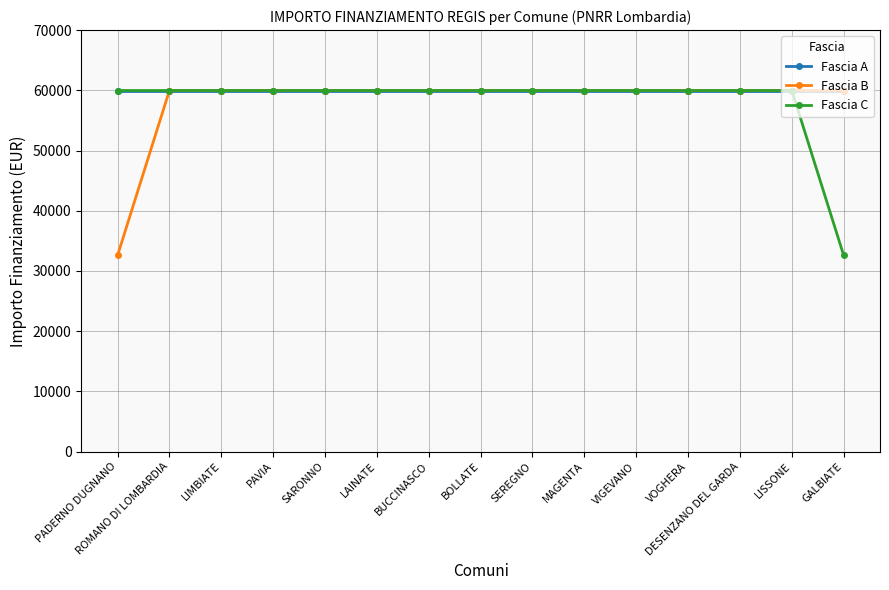

What is the approximate value of Fascia C at SARONNO, to the nearest 10?

59970